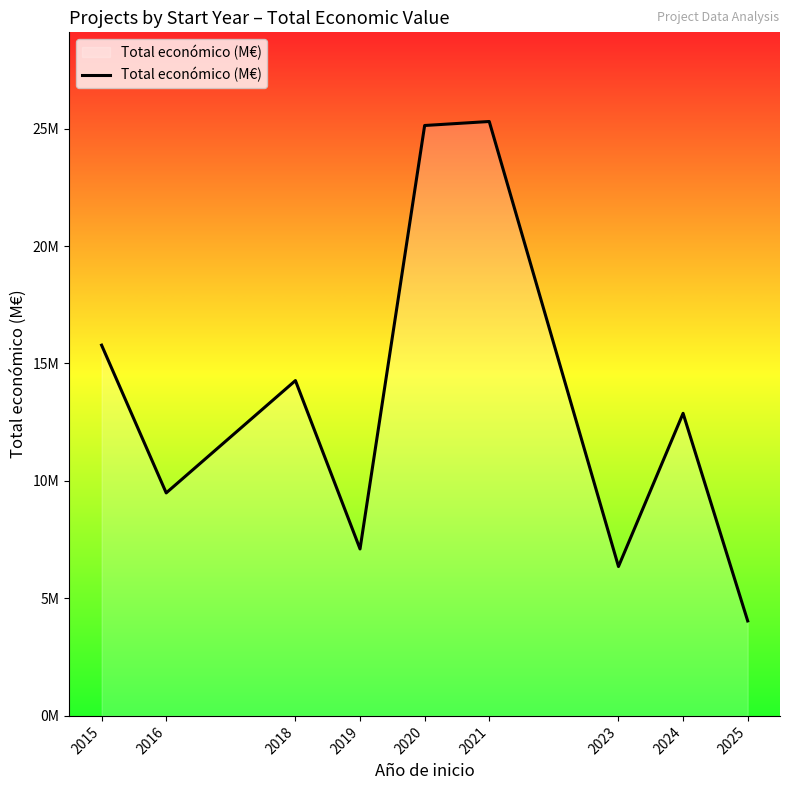

What value does the data have at 2024?

12.9